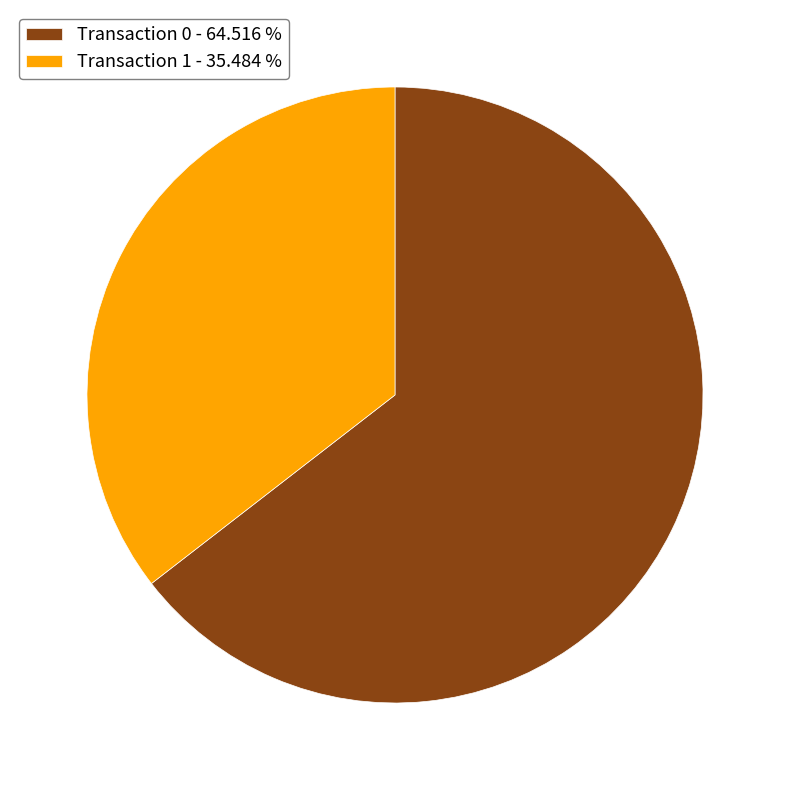

How many slices are in this pie chart?

2